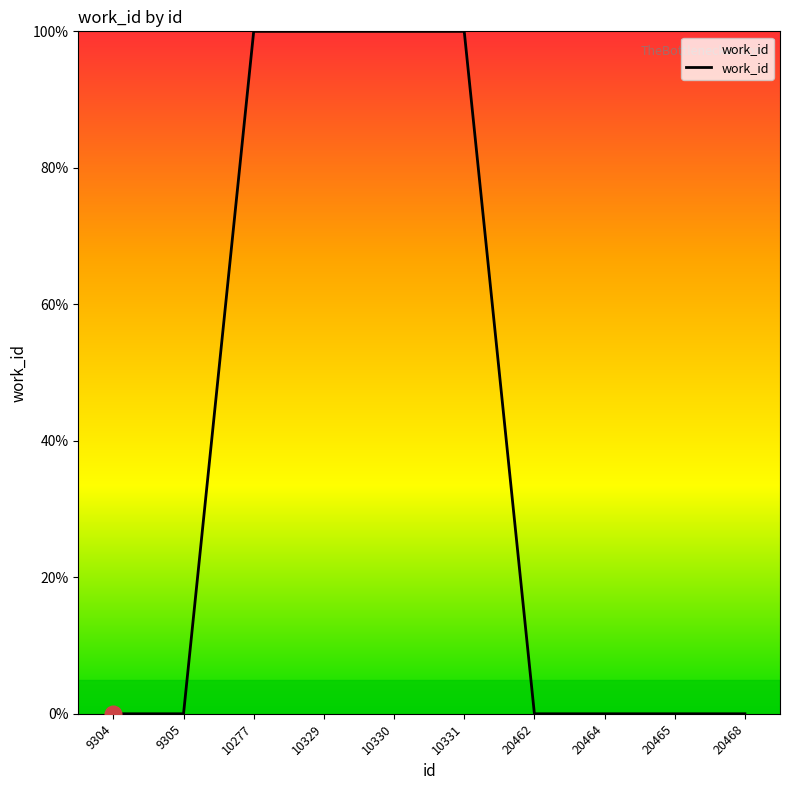

What is the difference between the maximum and minimum values?

100